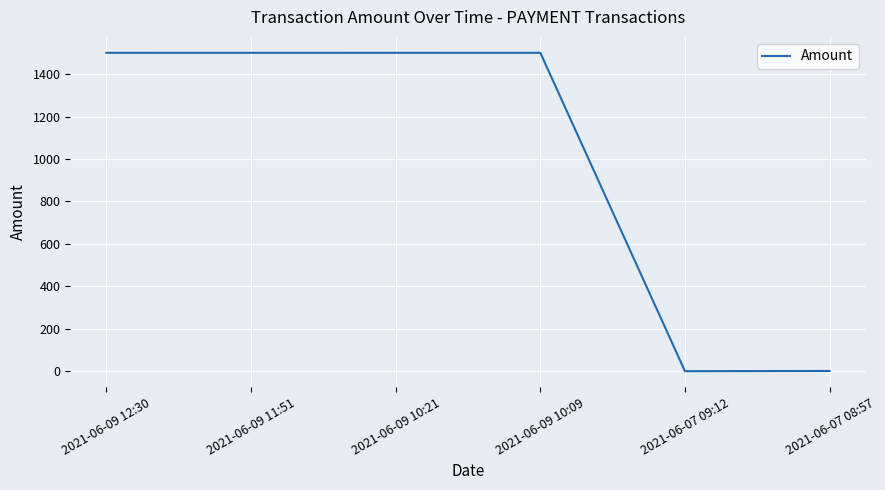

What is the sum of the values at 2021-06-07 09:12 and 2021-06-09 10:21?

1500.9